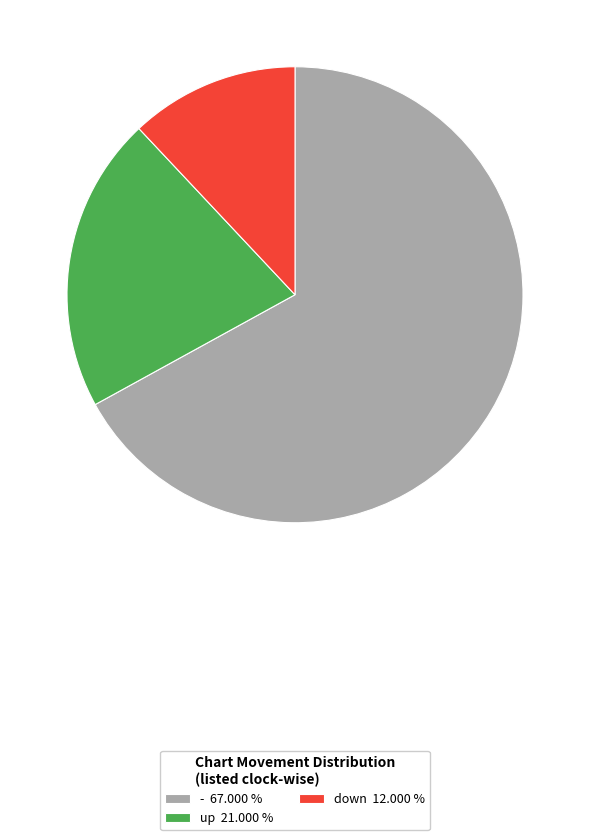

Is there a majority slice in this chart?

Yes